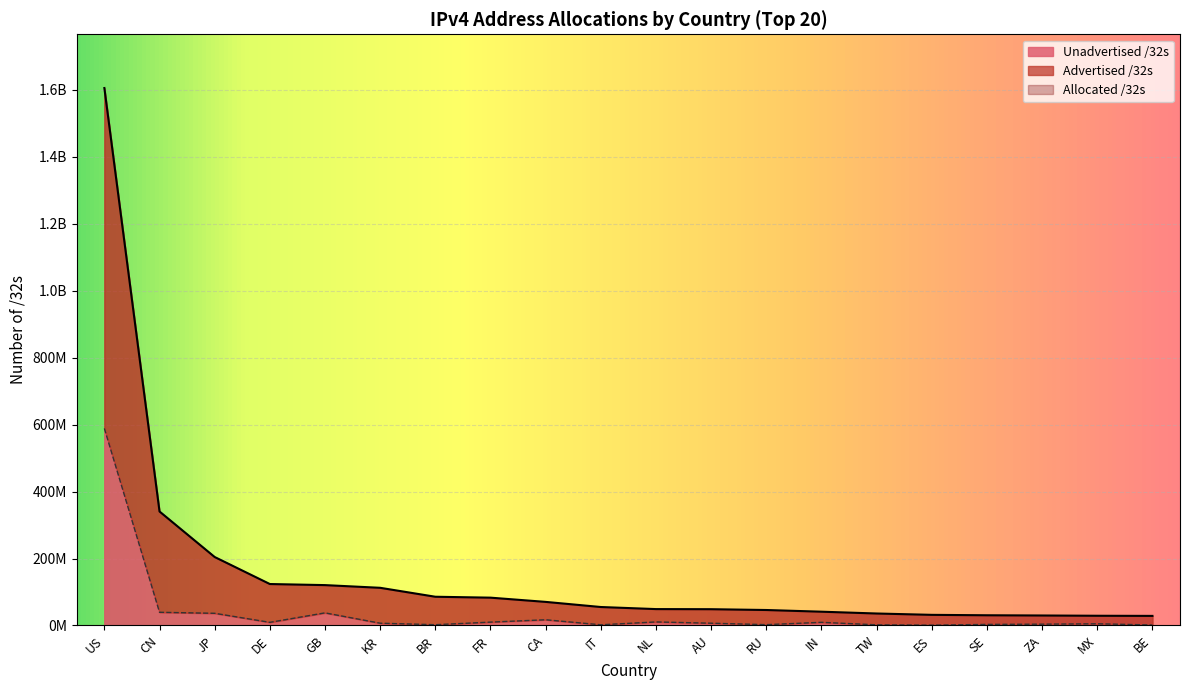

Which category has the highest value across all series?

US